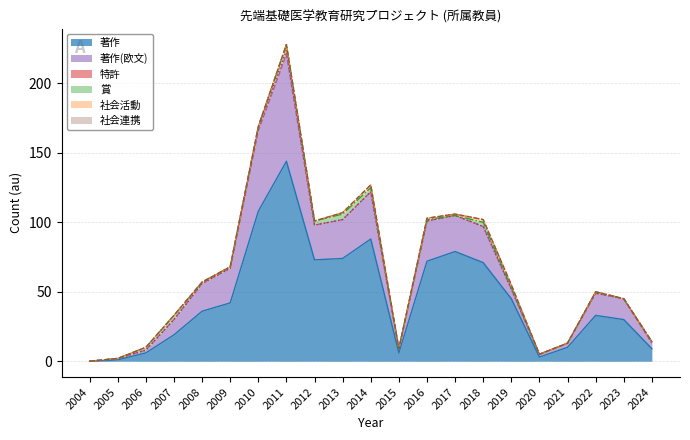

Is it true that 社会活動 equals 2 at 2019?

True